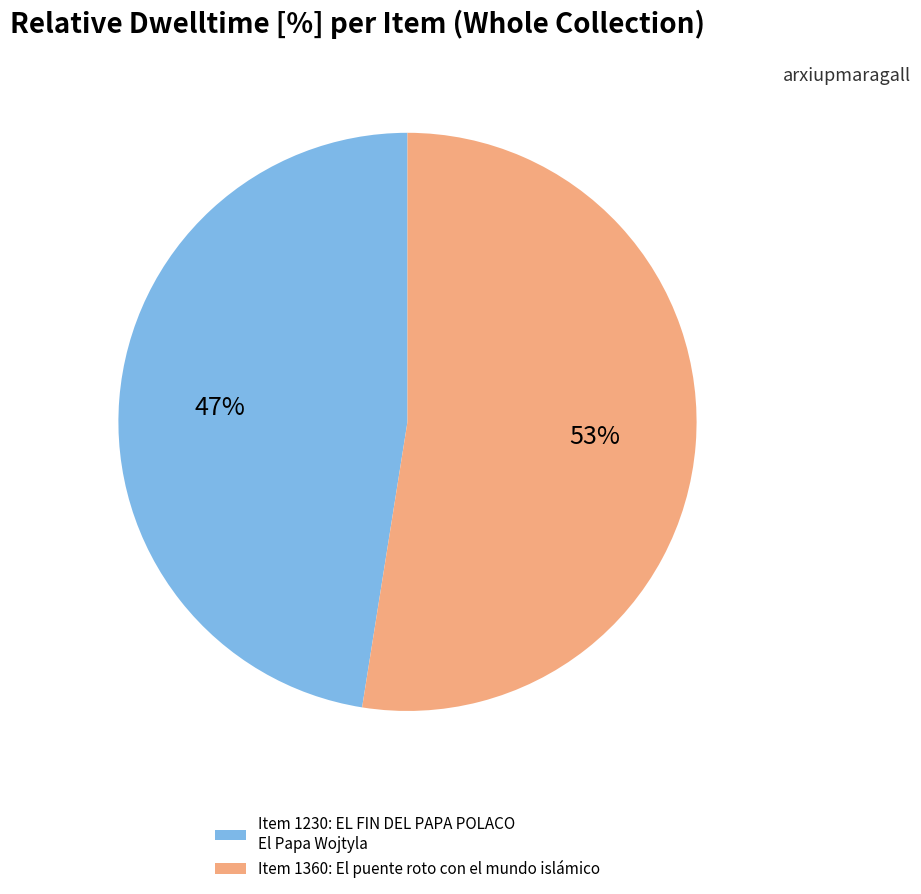

Rank the categories by value from lowest to highest.

Item 1230: EL FIN DEL PAPA POLACO El Papa Wojtyla, Item 1360: El puente roto con el mundo islámico